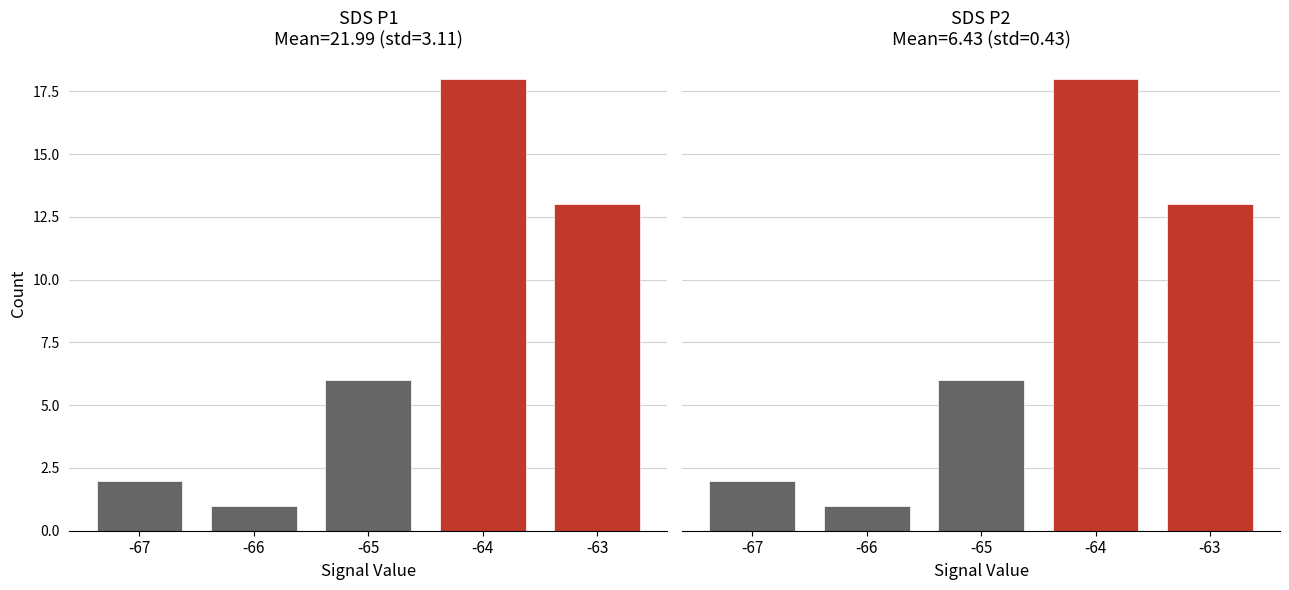

Which series has the largest total across all categories?

SDS_P1